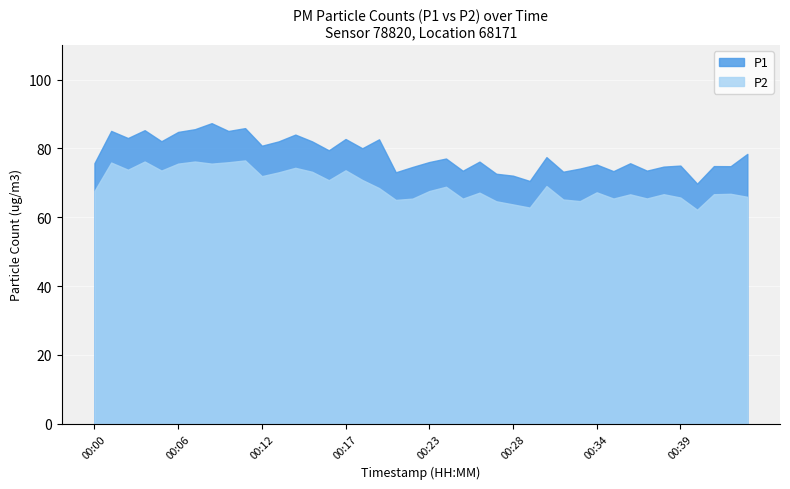

What is the value of the P2 point at the 15th from the left?

70.8